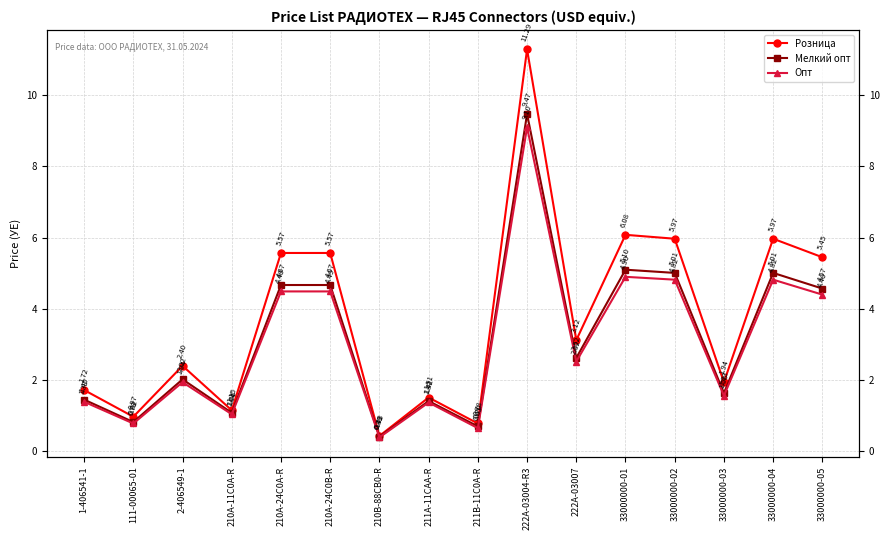

What is the total value across all series at 2-406549-1?

6.4